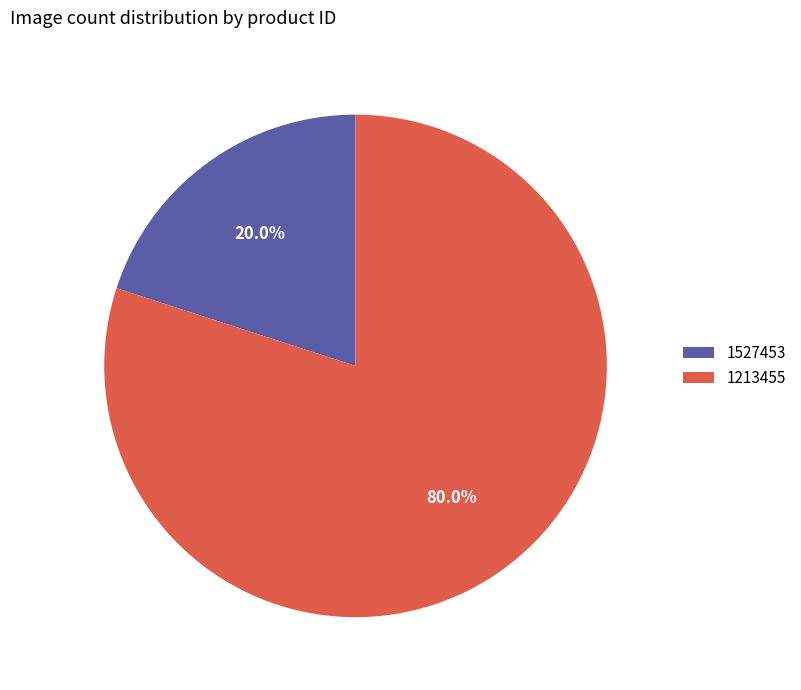

Is it true that 1213455 is 75% of the pie?

False